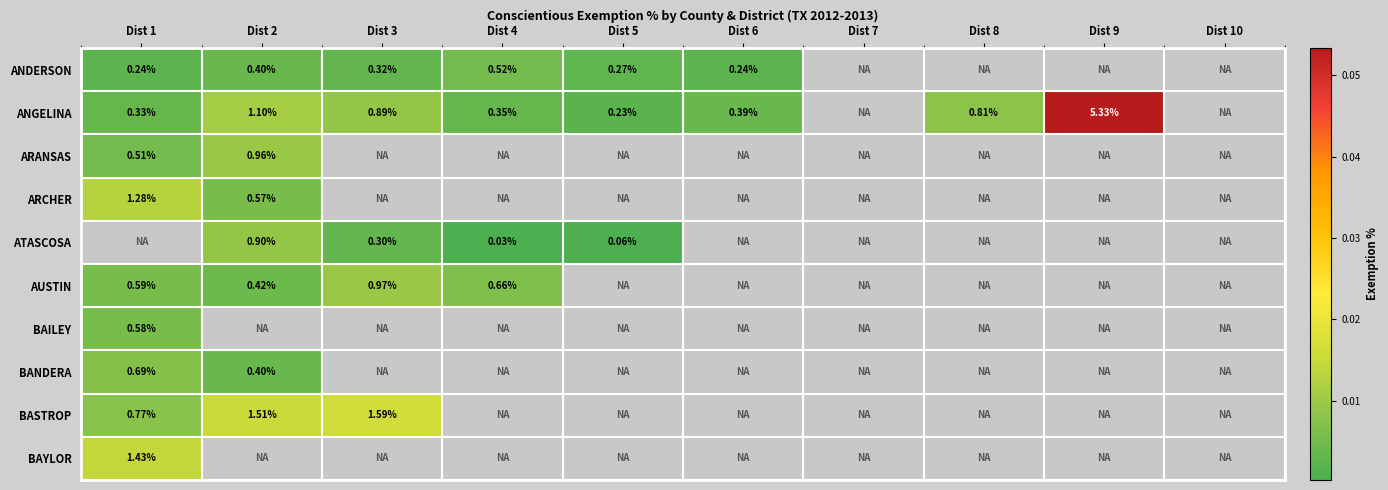

At Dist 1, list the series in order from smallest to largest.

ANDERSON, ANGELINA, ARANSAS, BAILEY, BASTROP, ARCHER, ATASCOSA, AUSTIN, BANDERA, BAYLOR